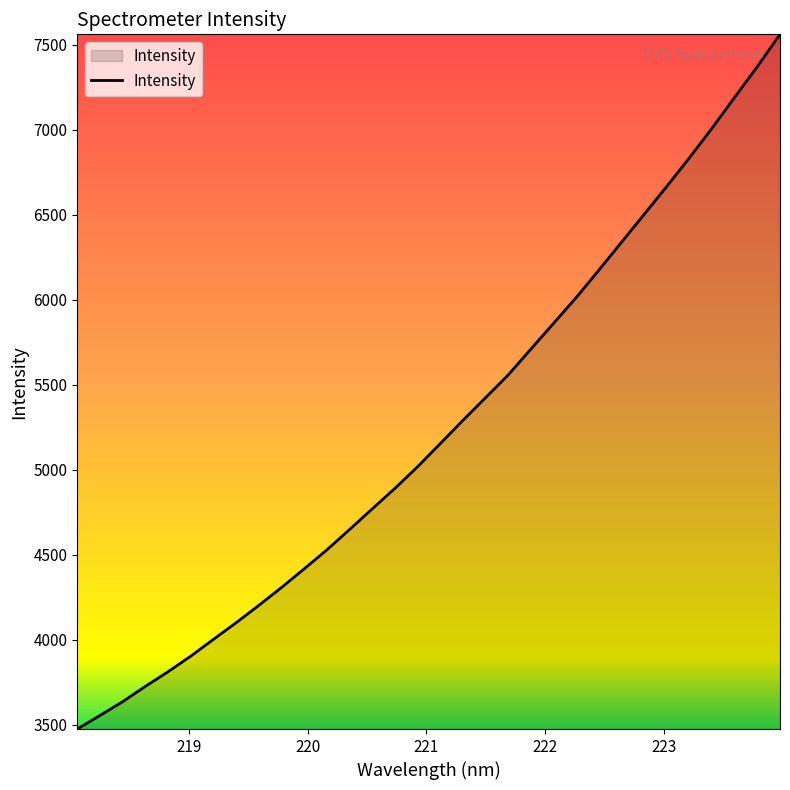

What is the maximum value shown in the chart?

7561.5